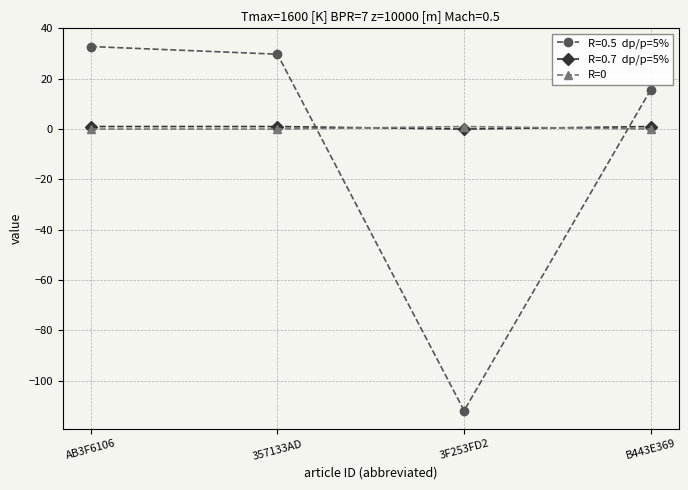

What position from the right is B443E369?

1